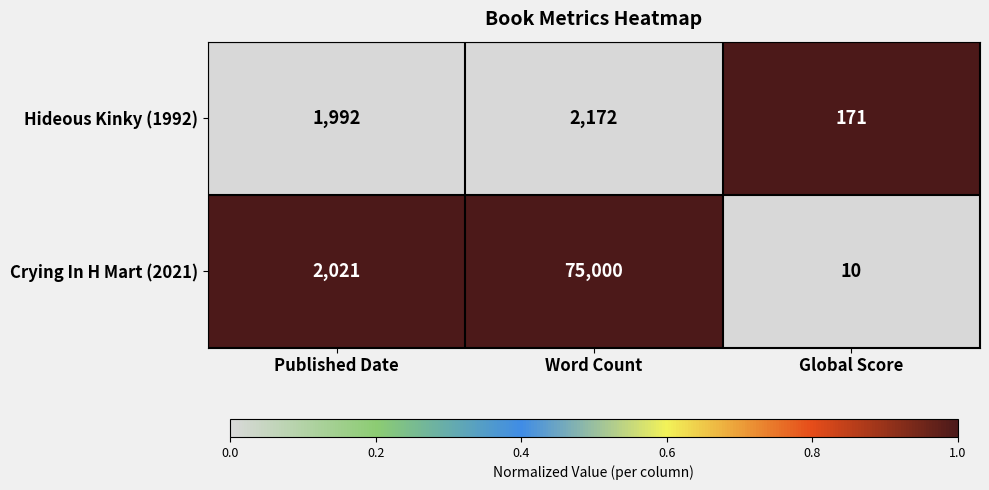

Rank the series by their average value, from lowest to highest.

Hideous Kinky (1992), Crying In H Mart (2021)